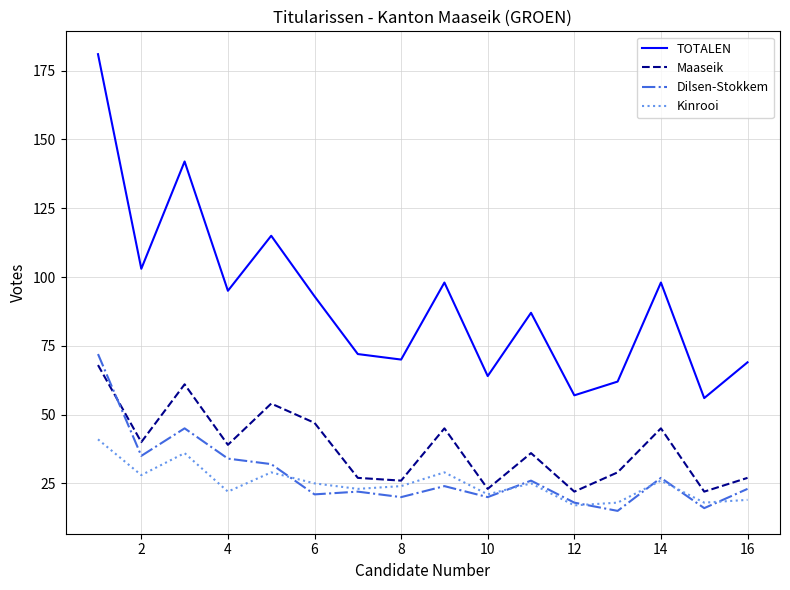

True or false: TOTALEN and Maaseik intersect in this chart.

False